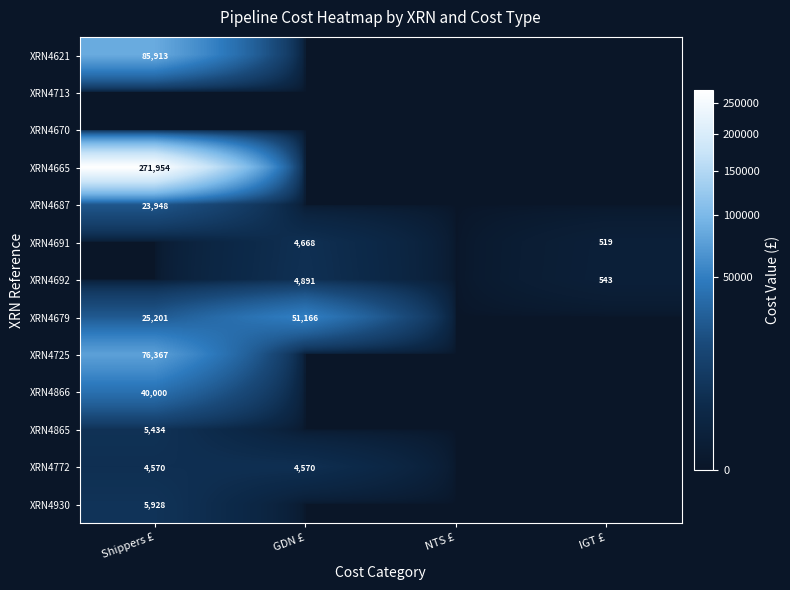

The XRN4772 series shows 4570 at GDN £. True or false?

True